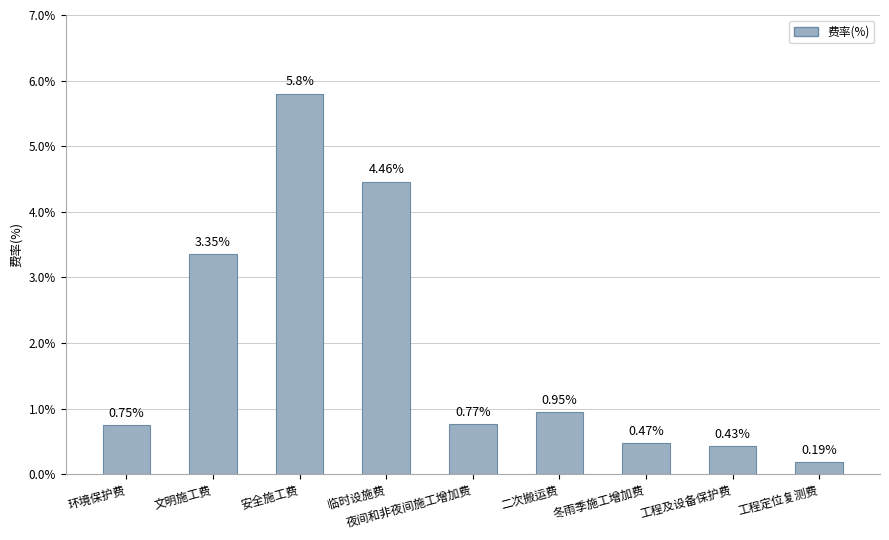

How many series are shown in this chart?

1